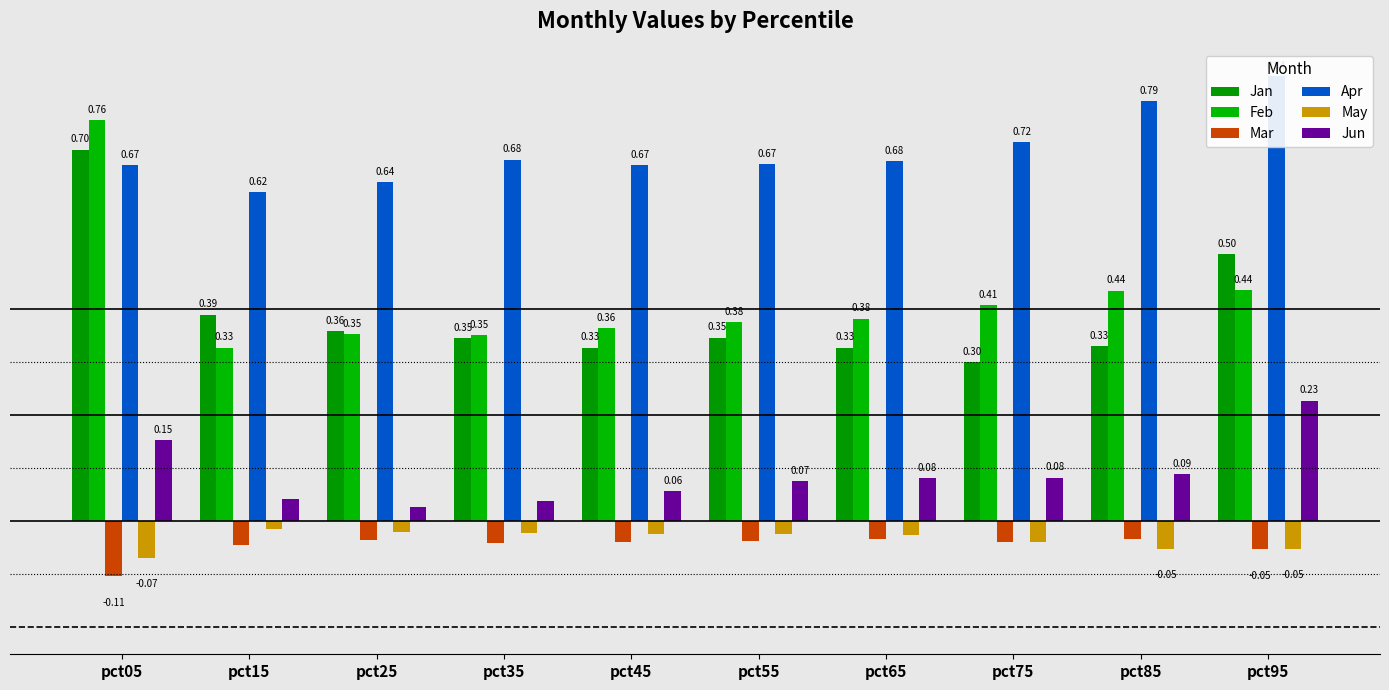

Does the chart contain any negative values?

Yes